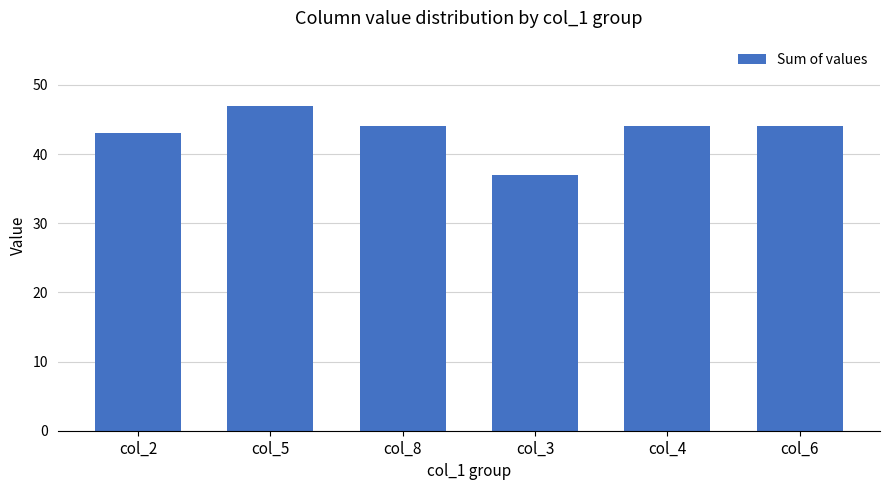

What is the difference between the second highest and second lowest values?

1